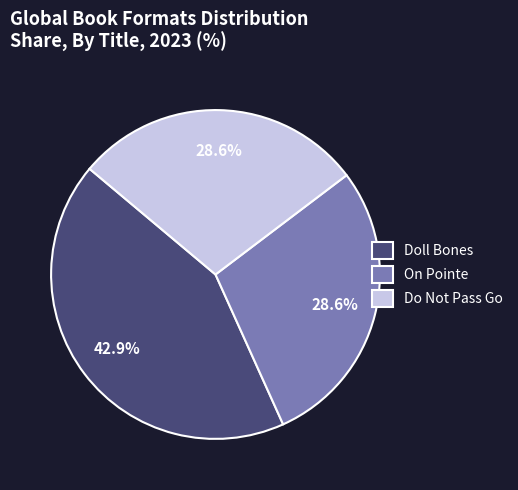

Which slice is the largest?

Doll Bones